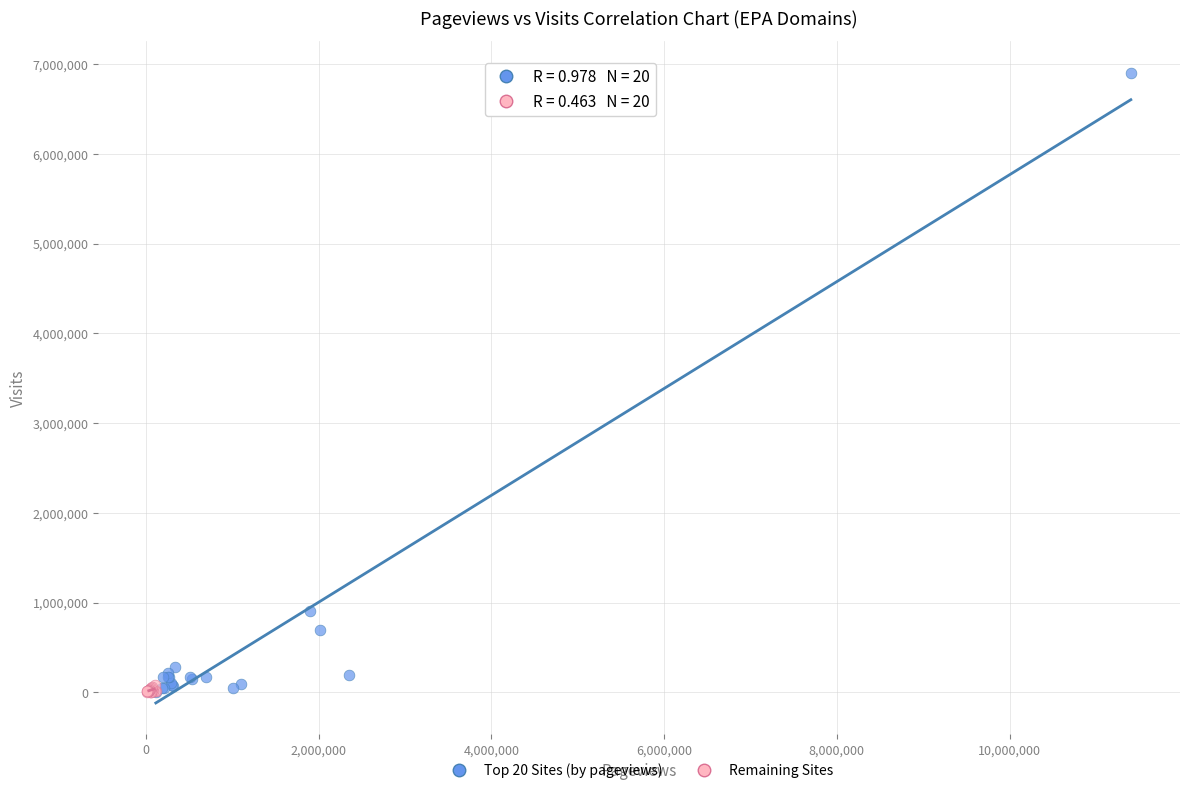

Which series reaches the maximum Y coordinate?

Top 20 Sites (by pageviews)